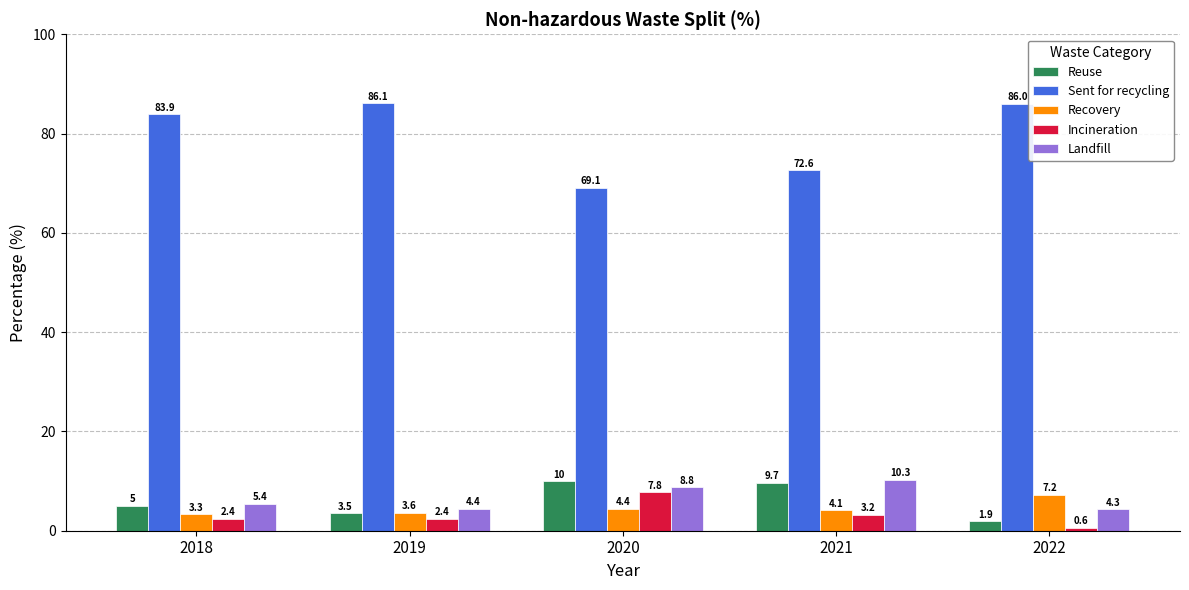

Which category has the lowest value across all series?

2022